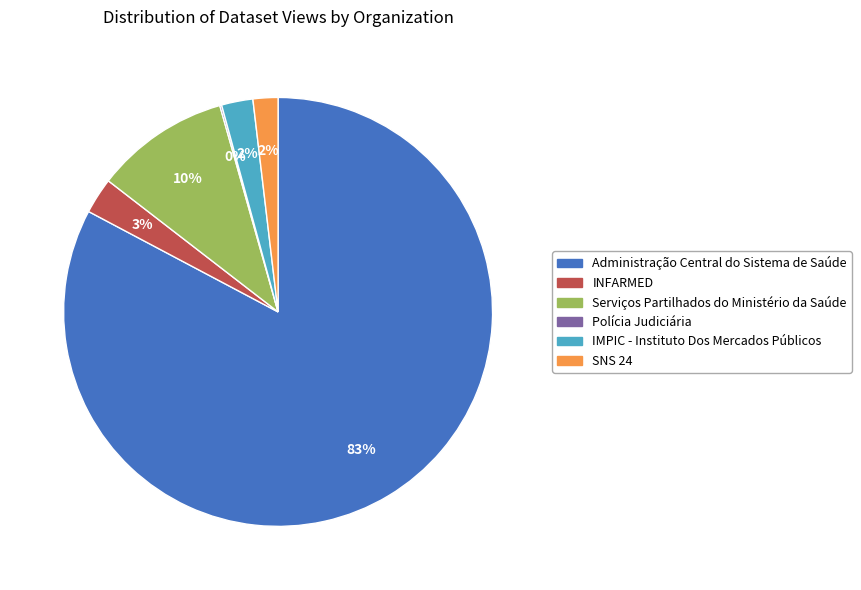

Do INFARMED and Administração Central do Sistema de Saúde together represent more than half of the pie?

Yes